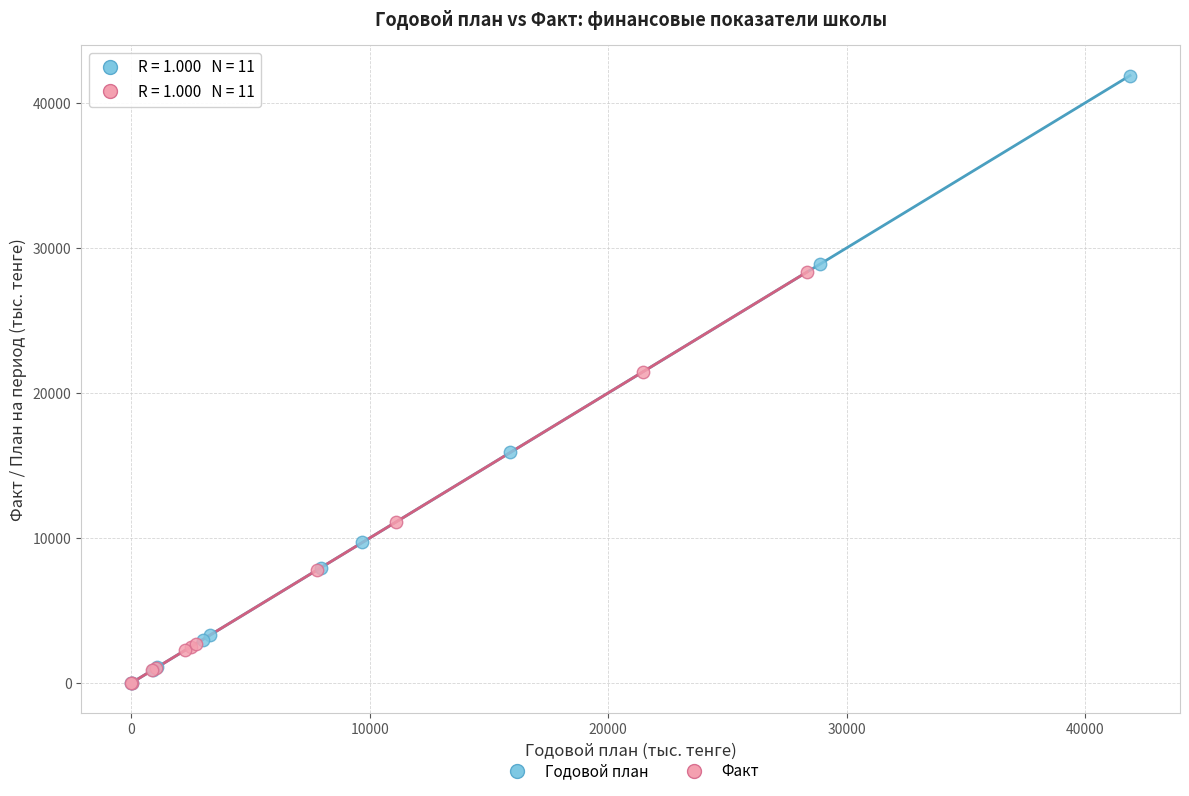

Which series has the widest spread of Y values?

Годовой план